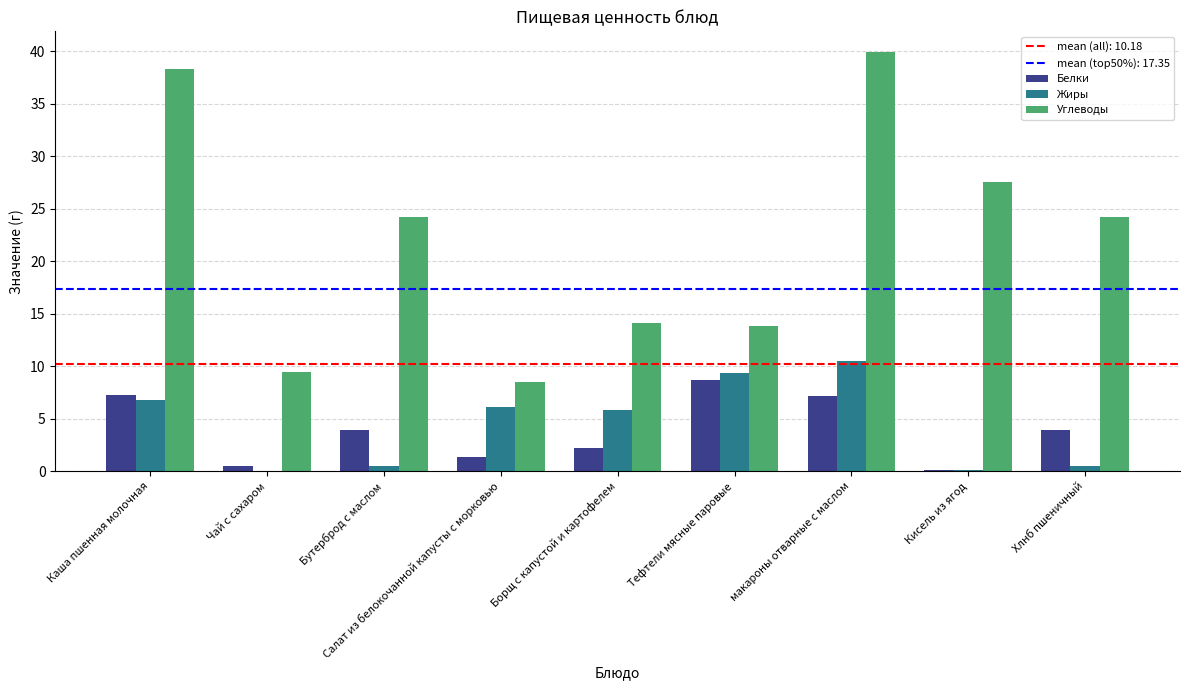

Where does the Углеводы series first go above 24?

Каша пшенная молочная